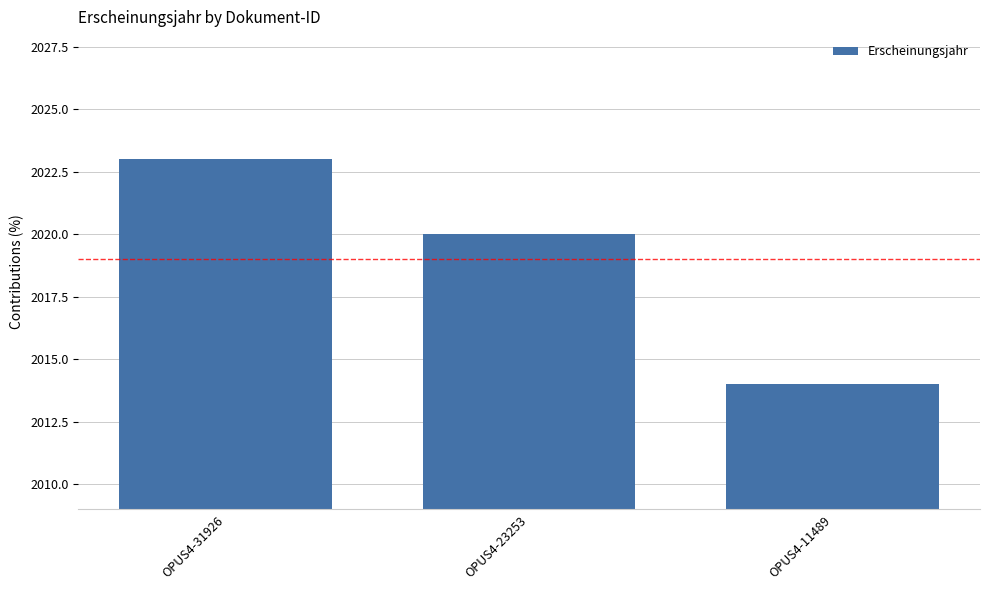

Approximately how many times larger is the value at OPUS4-23253 compared to OPUS4-31926?

1.0